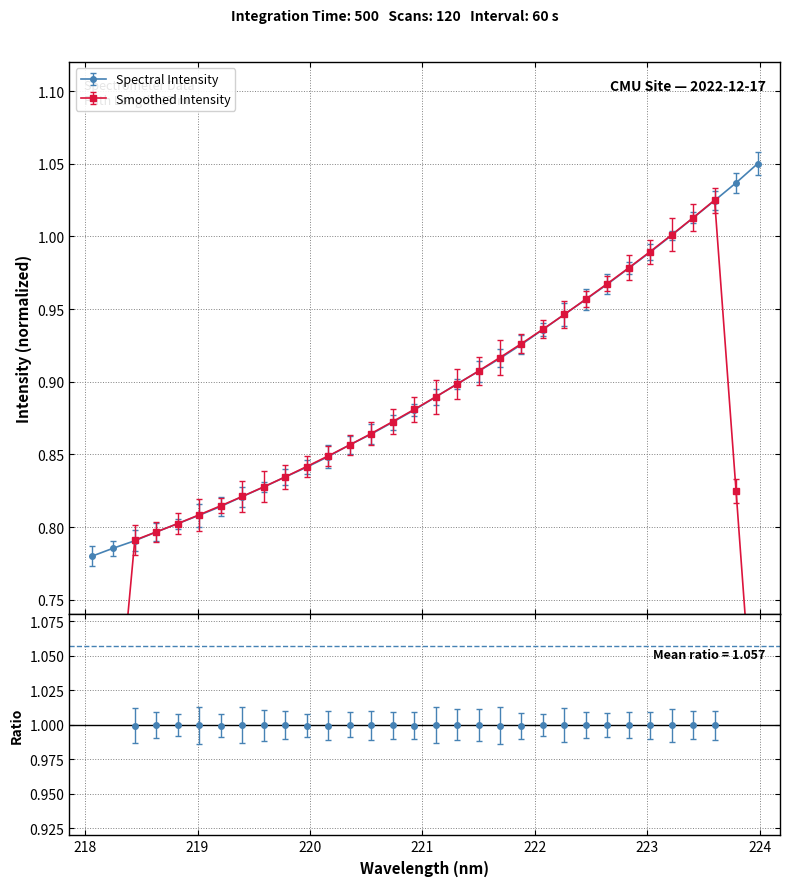

What is the label of the 19th point from the right?

220.5444